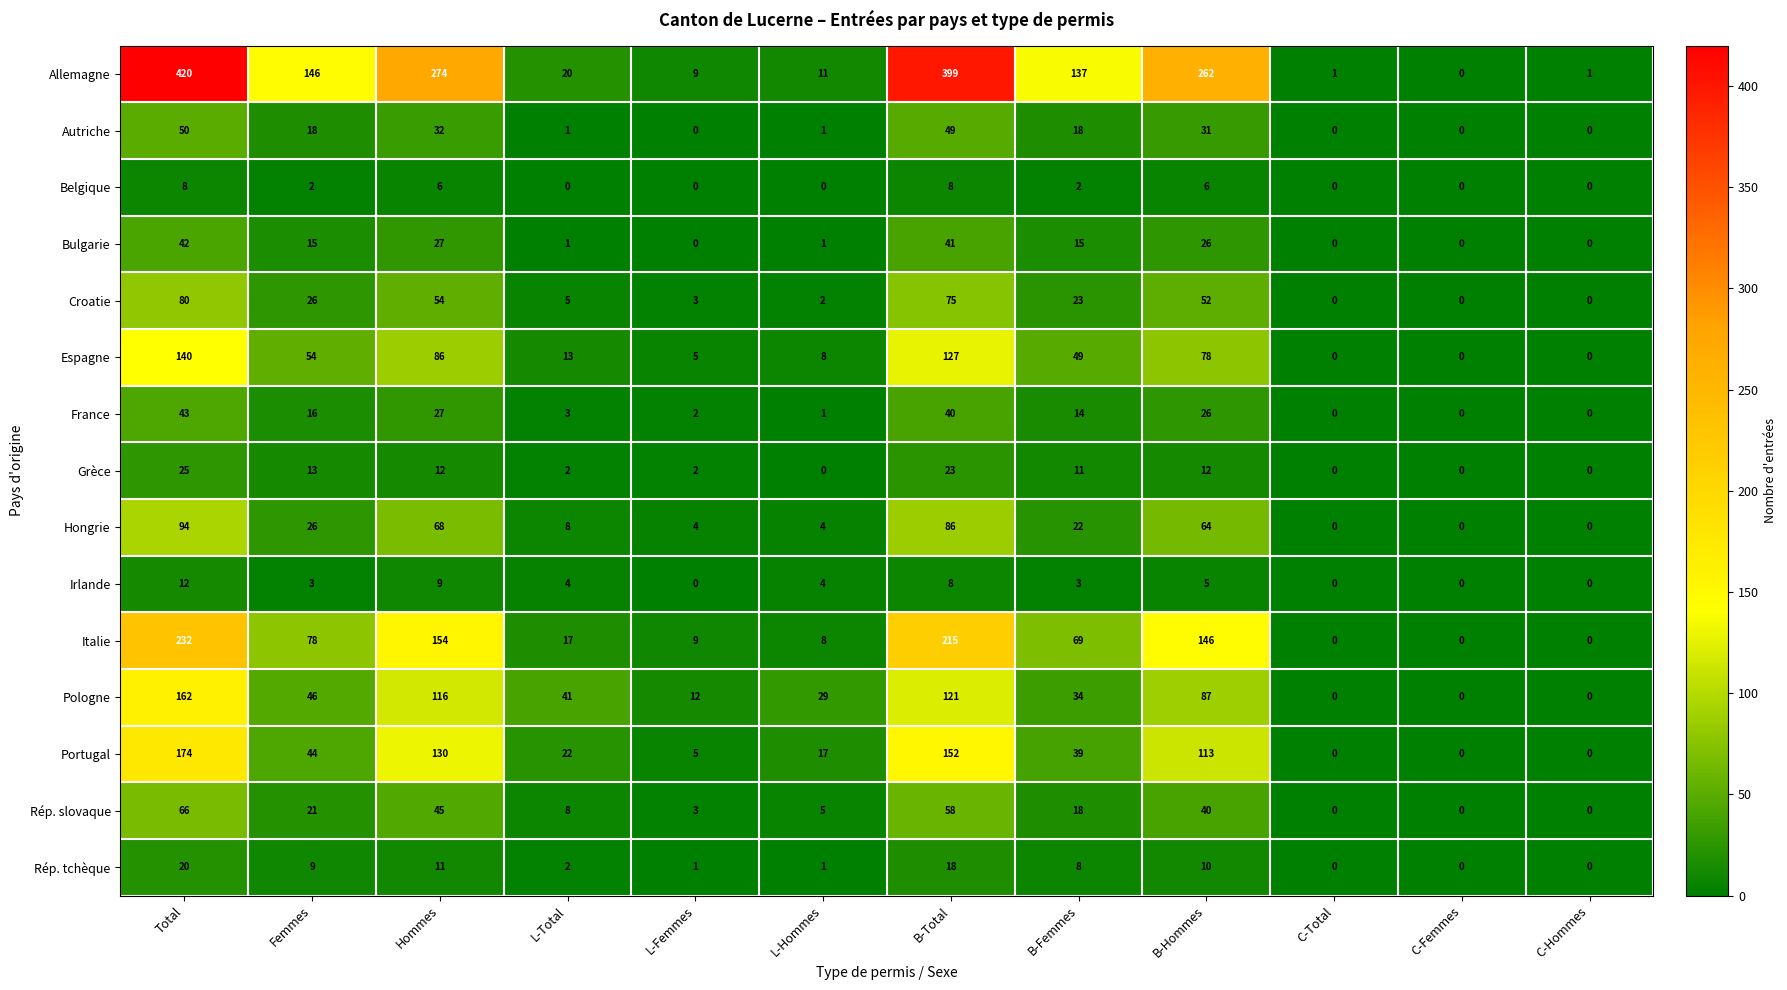

At which label is Espagne closest to 70?

B-Hommes